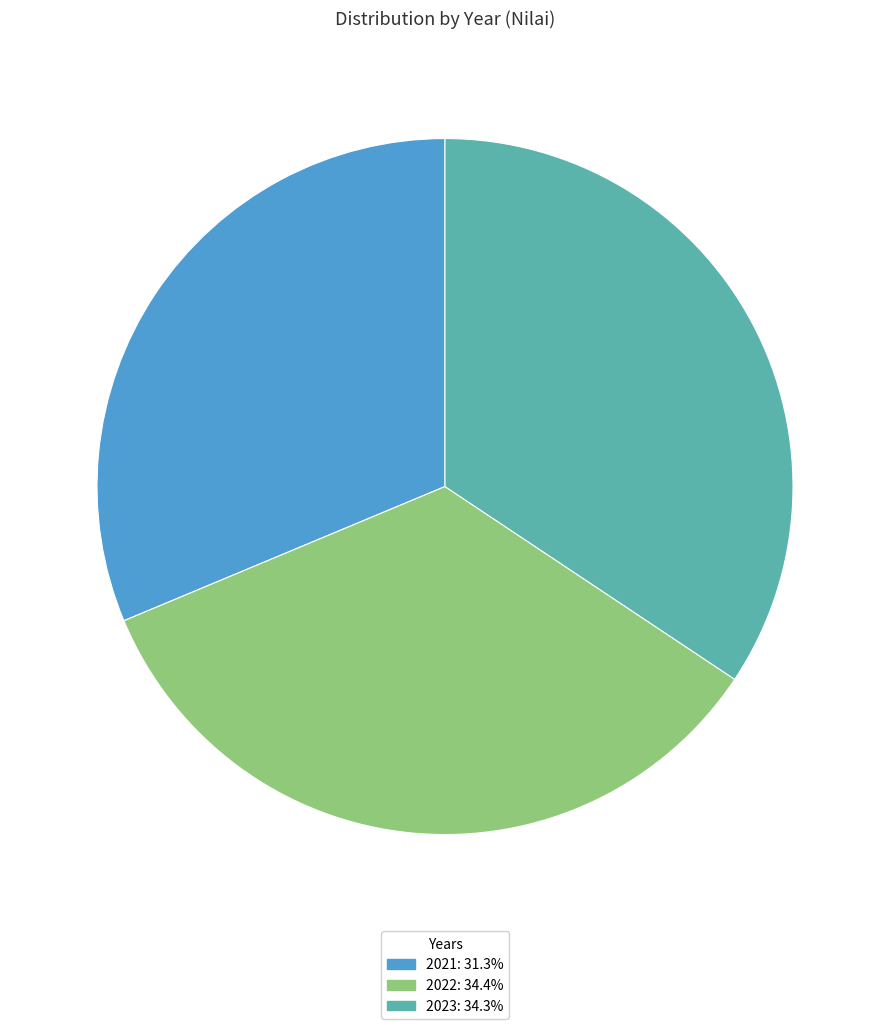

Between 2021 and 2022, which is larger?

2022